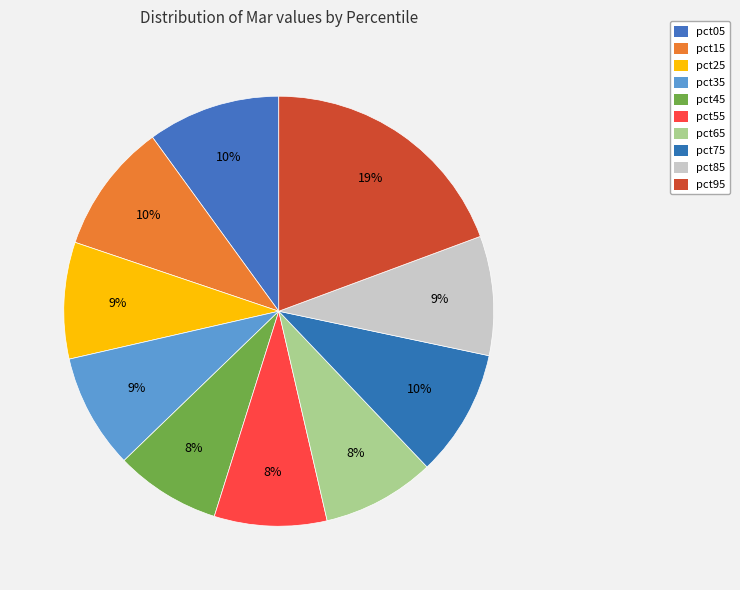

Which has a higher value, pct75 or pct25?

pct75